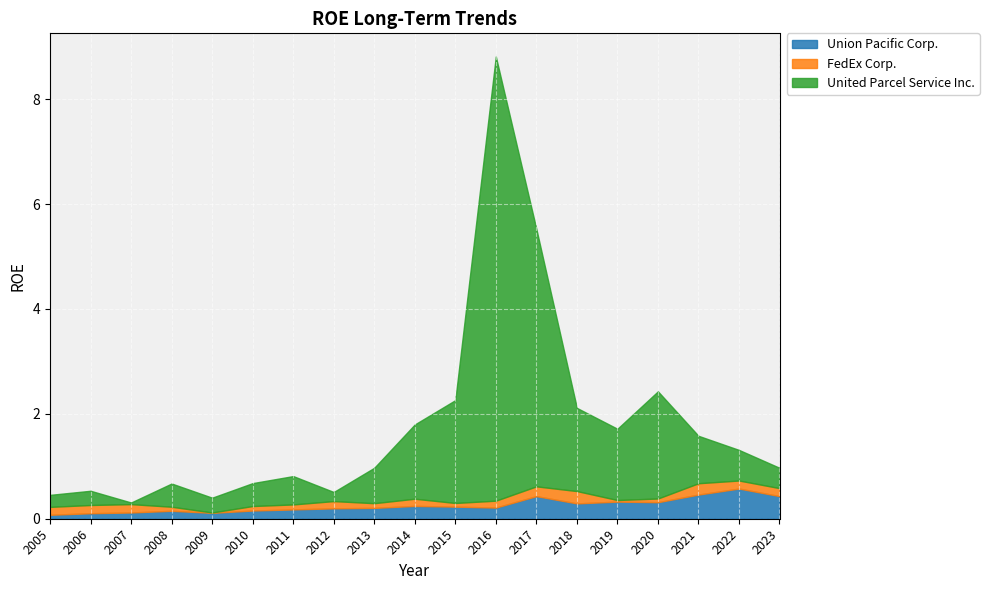

True or false: Union Pacific Corp. has a value of 0.5 at 2021.

True